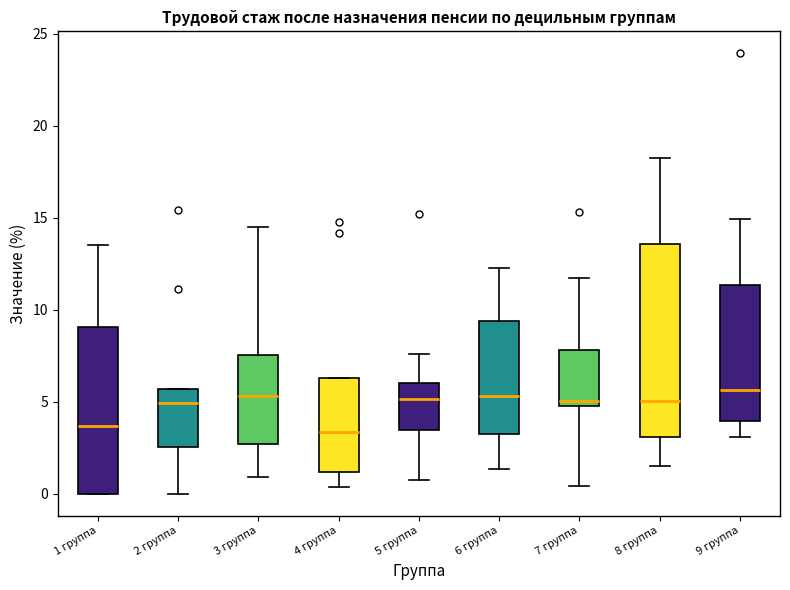

Comparing the boxes themselves (not the whiskers), which one is the tallest?

8 группа